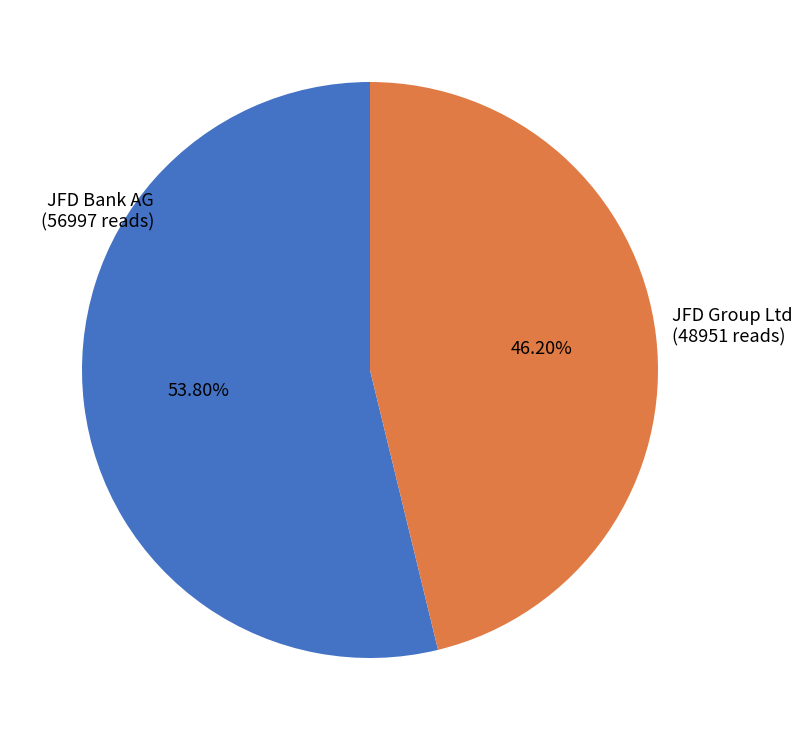

Is there any slice that represents more than half of the pie?

Yes